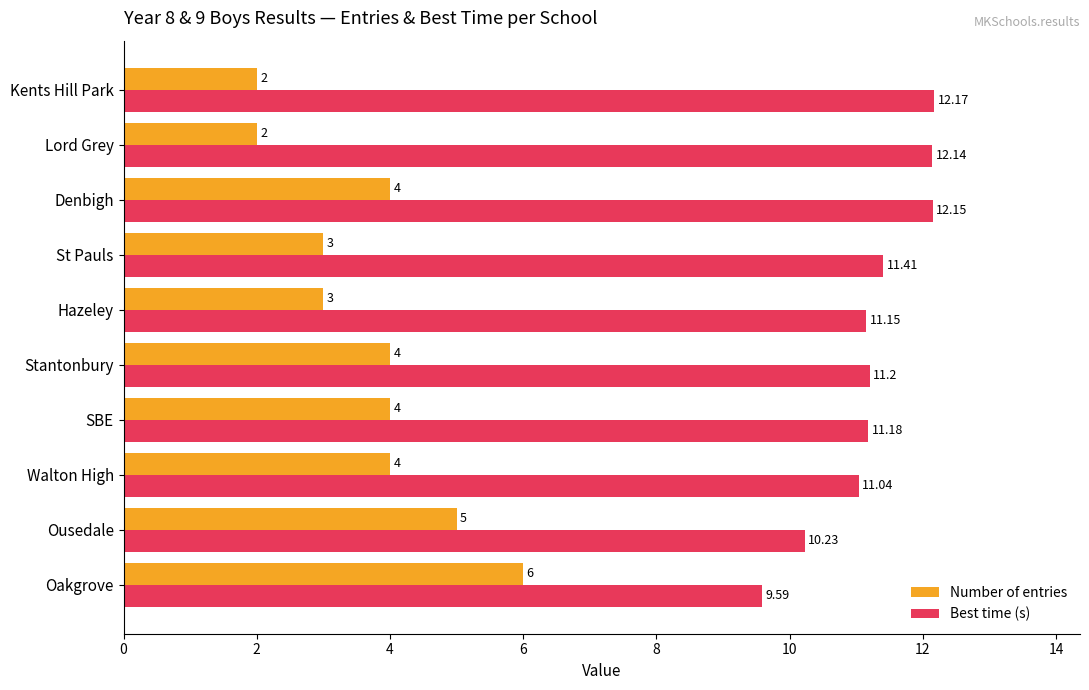

How many data points in Best time (s) are less than 11?

2